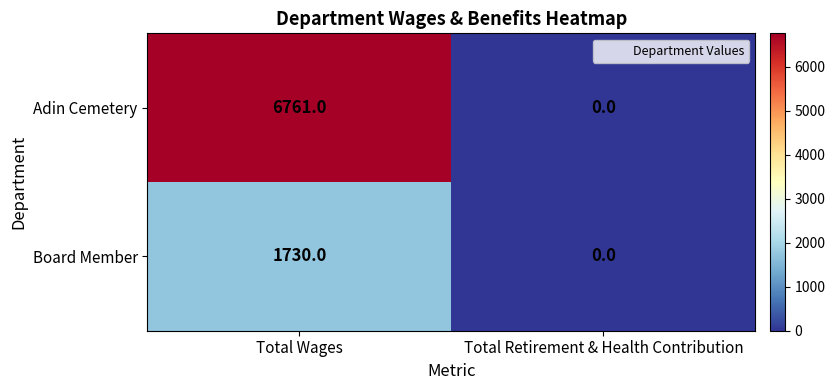

Rank the series by their average value, from highest to lowest.

Adin Cemetery, Board Member